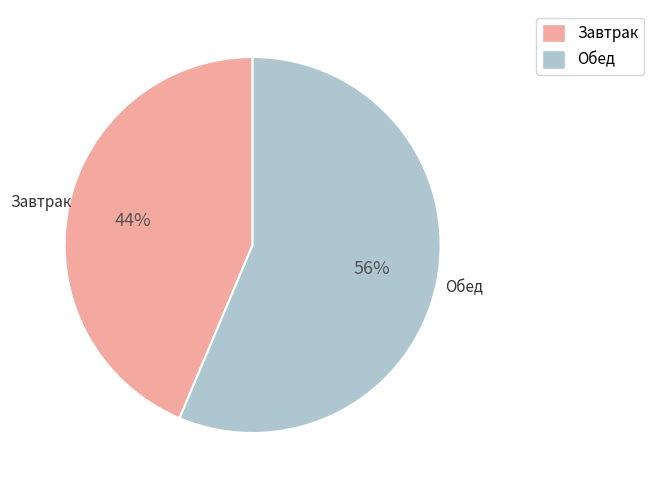

Is there a majority slice in this chart?

Yes